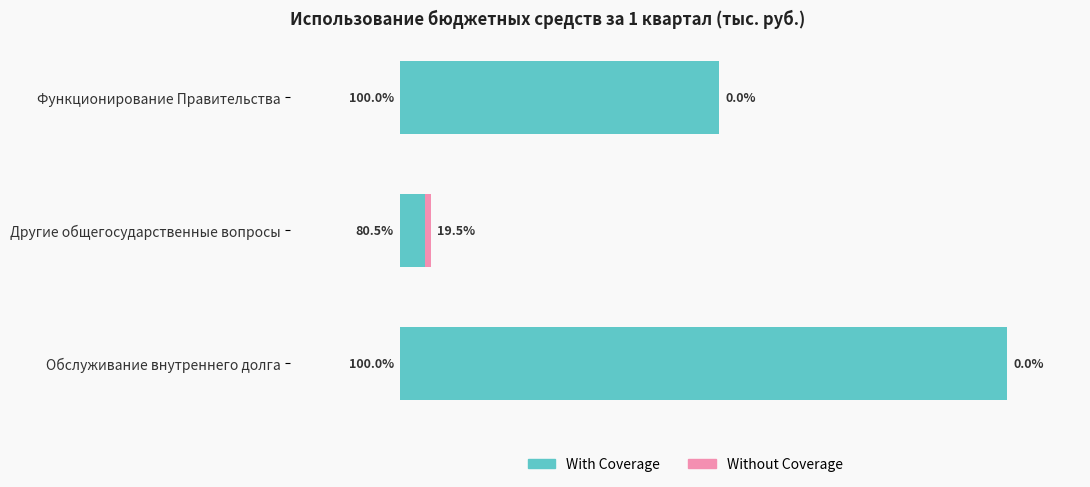

Reading left to right, extract all data points from this chart.

With Coverage: 14429.6	1131.9	27432.0
Without Coverage: 0.0	273.9	0.0